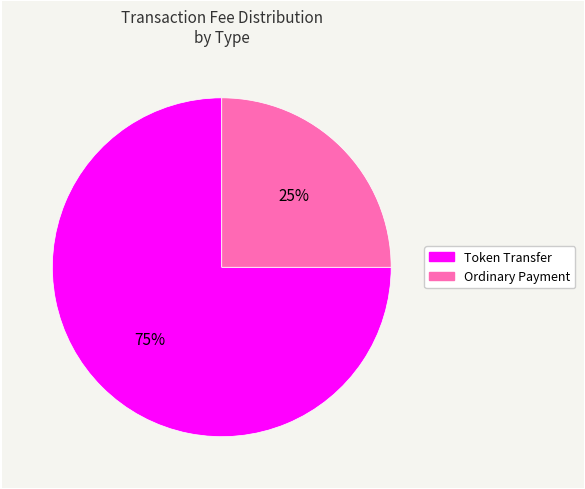

Is the sum of Token Transfer and Ordinary Payment greater than half?

Yes